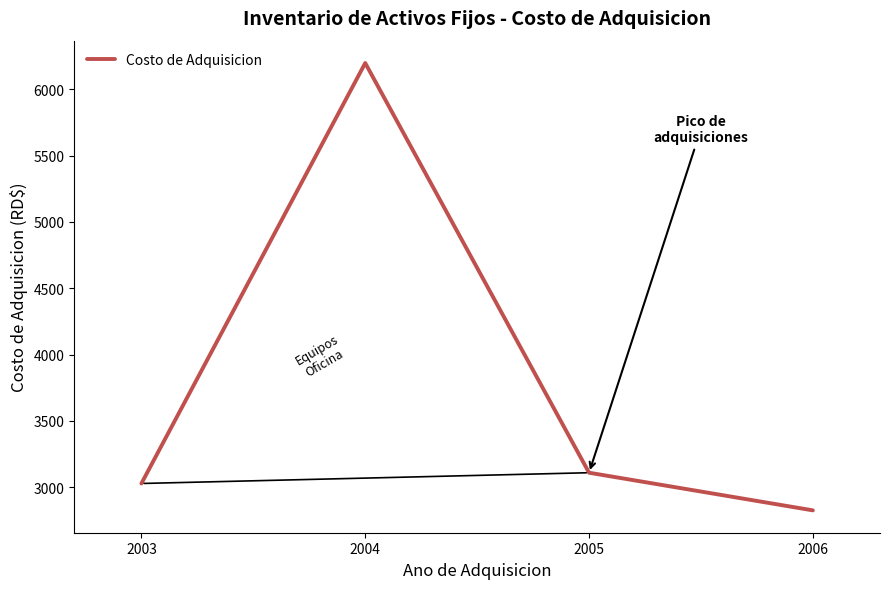

Count the number of values greater than 3108.

2